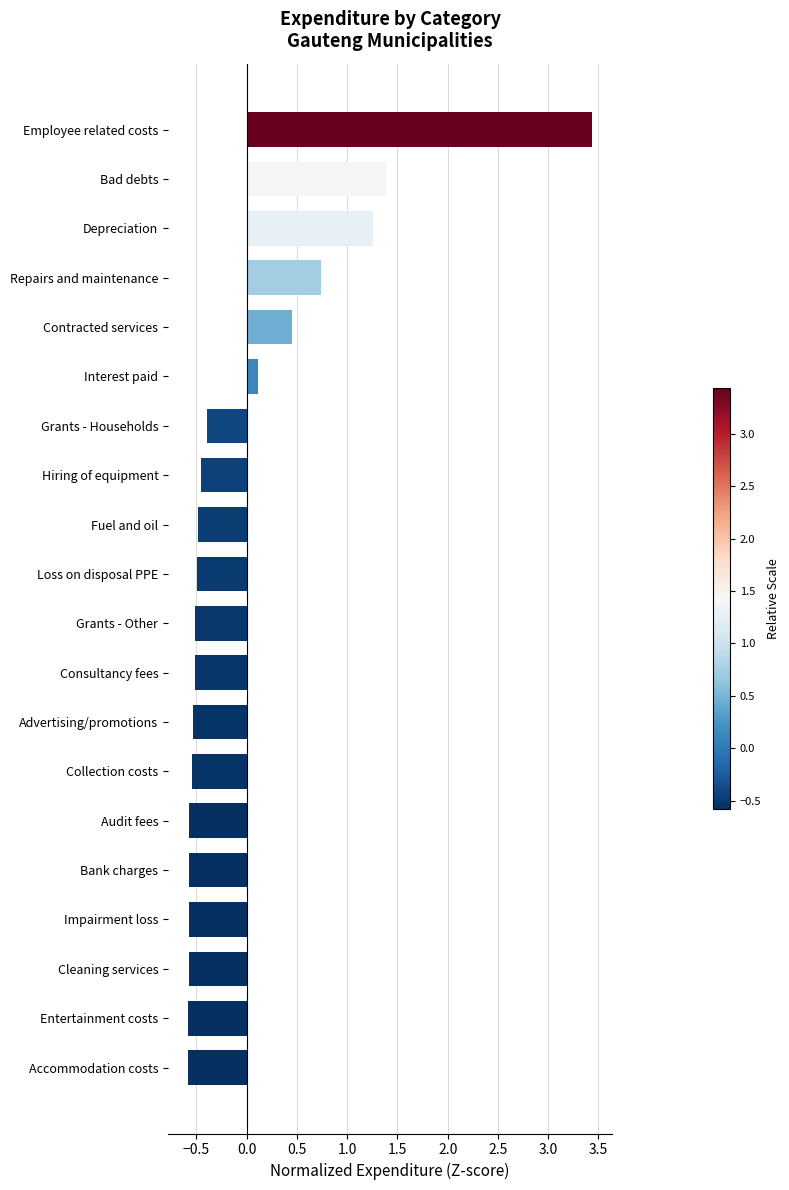

What is the difference between the second highest and minimum values?

2.0